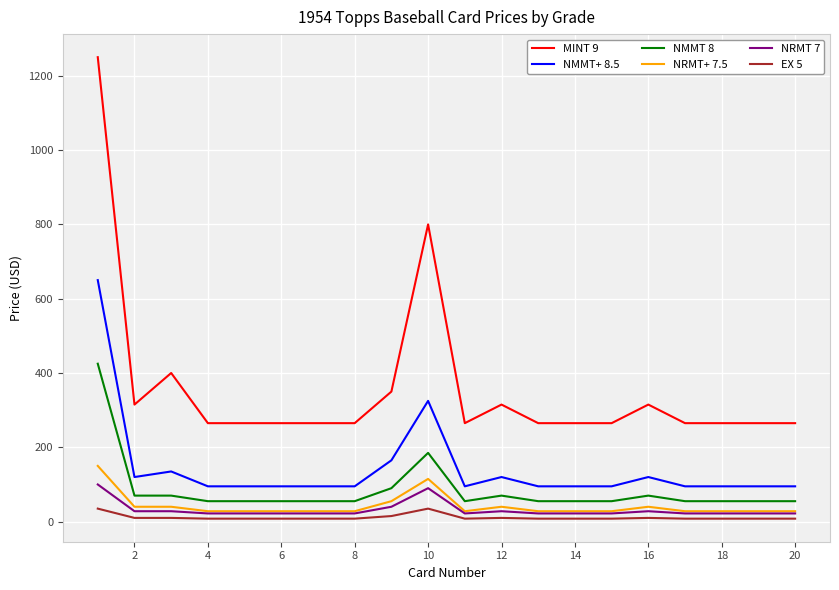

Which series has the widest spread of values?

MINT 9